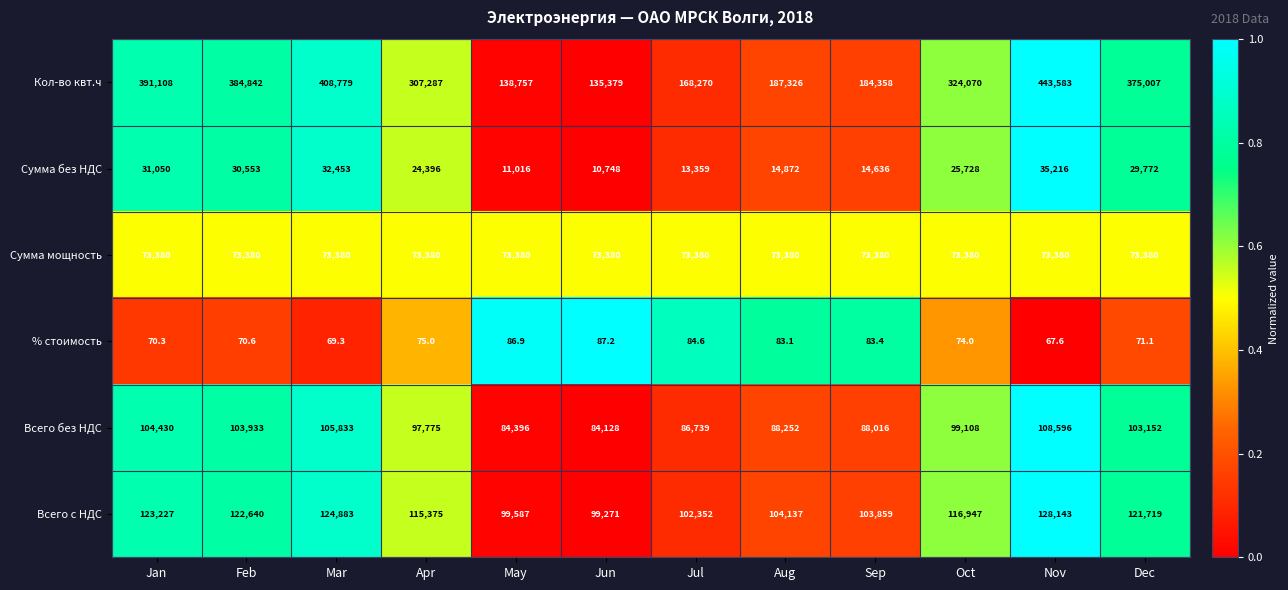

List the series in order of their peak value, highest first.

Кол-во квт.ч, Всего с НДС, Всего без НДС, Сумма мощность, Сумма без НДС, % стоимость